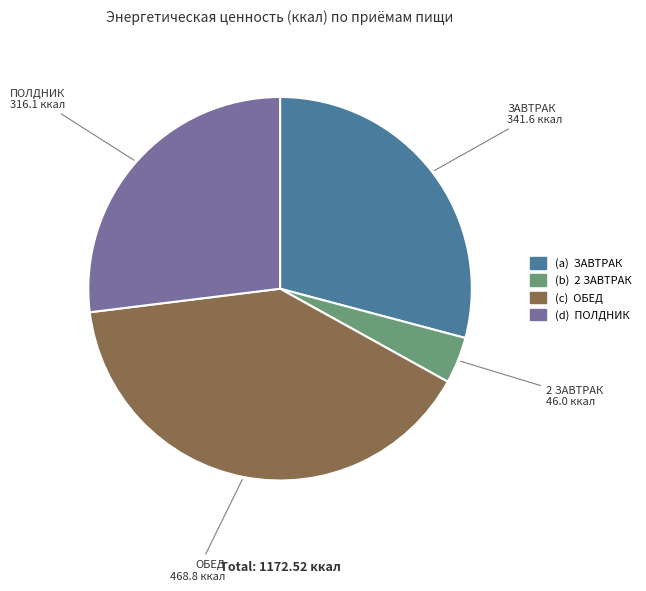

Approximately how many times larger is the value at ОБЕД compared to ПОЛДНИК?

1.5